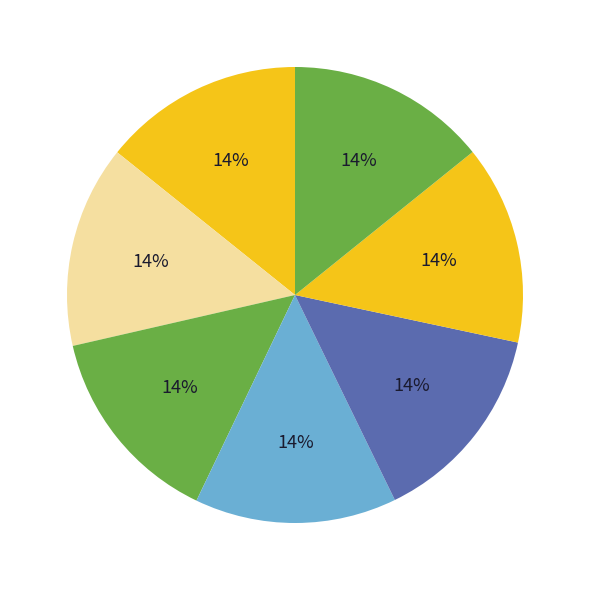

Count the number of slices in the pie.

7